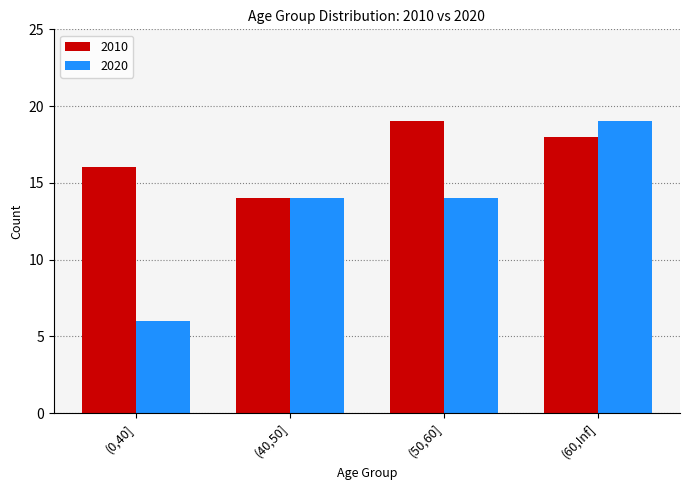

What is the label of the 1st bar from the left?

(0,40]